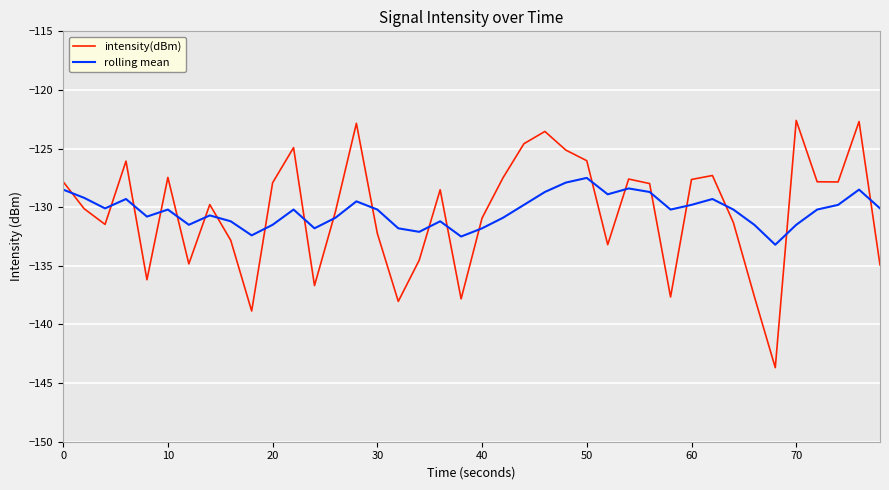

True or false: intensity(dBm) and rolling mean cross at least once.

True